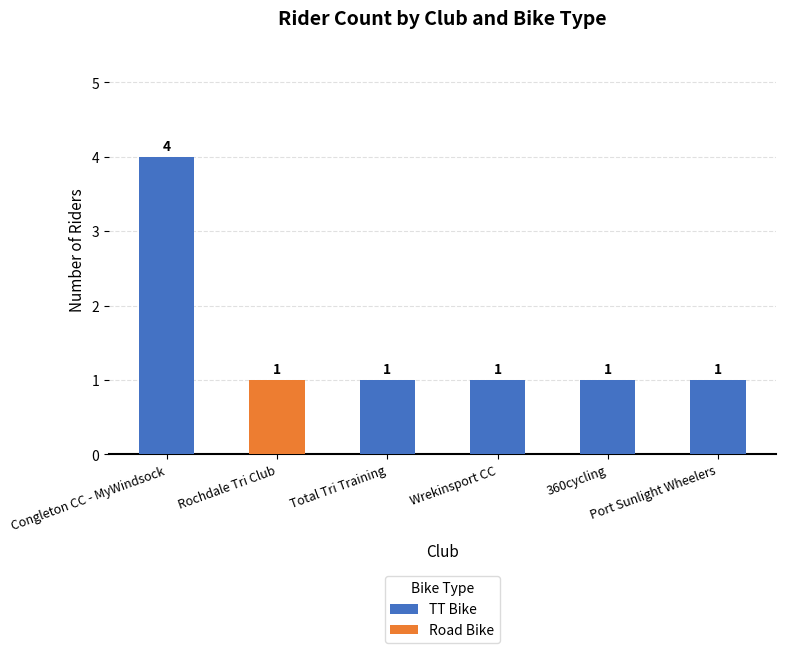

What are all the series names shown in the legend?

TT Bike, Road Bike